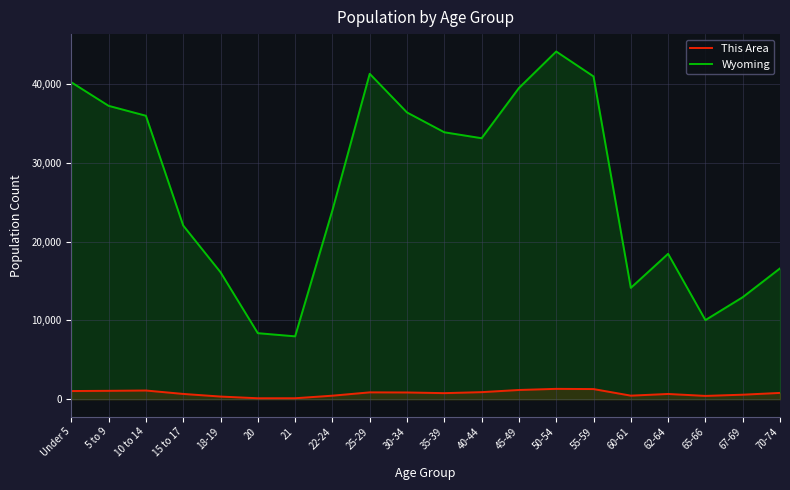

What position from the left is 21?

7